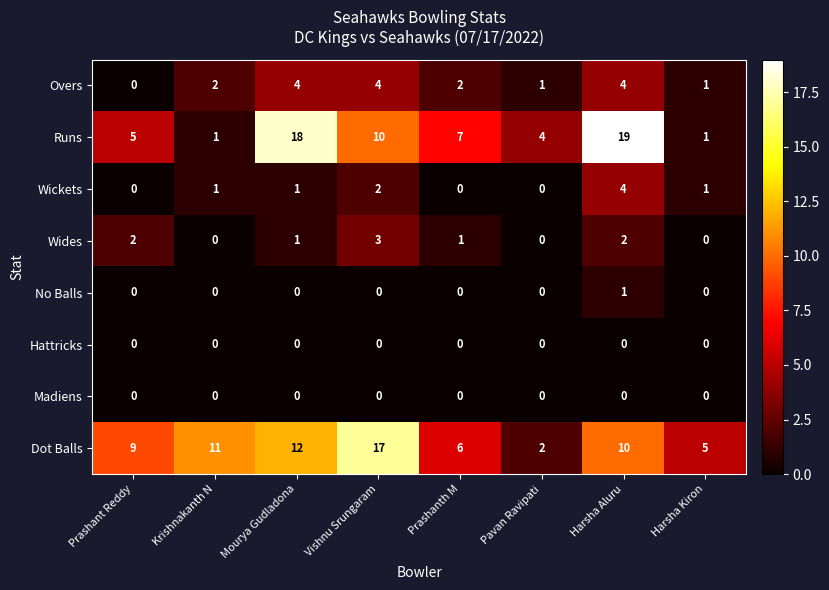

How many distinct data groups are displayed?

8